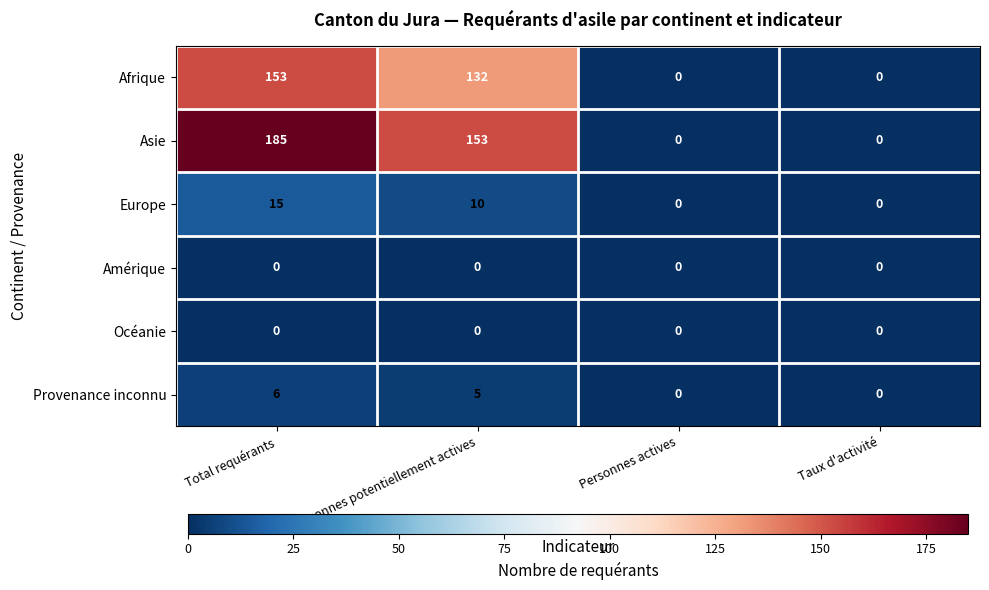

What is the sum of all Asie values?

338